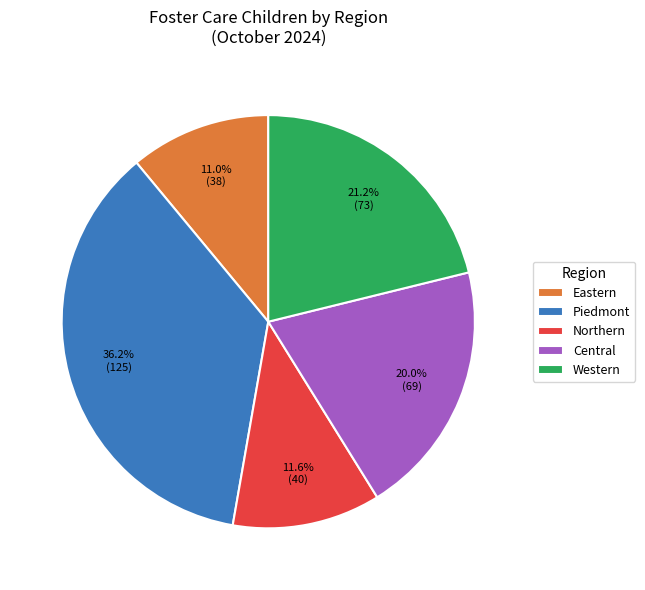

Rank the categories by value from highest to lowest.

Piedmont, Western, Central, Northern, Eastern